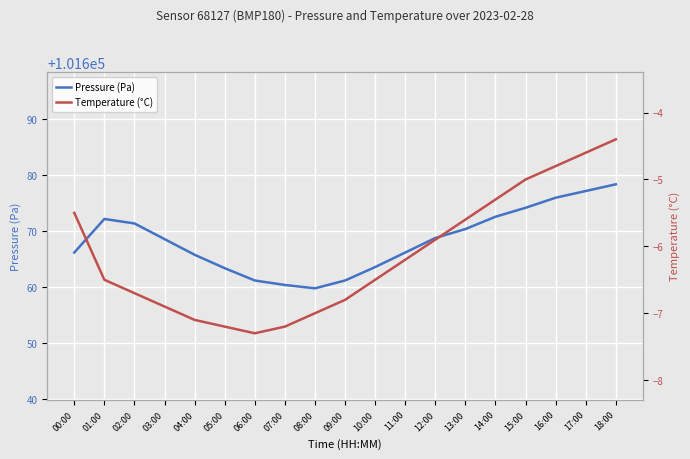

At how many categories does at least one series exceed 879?

19